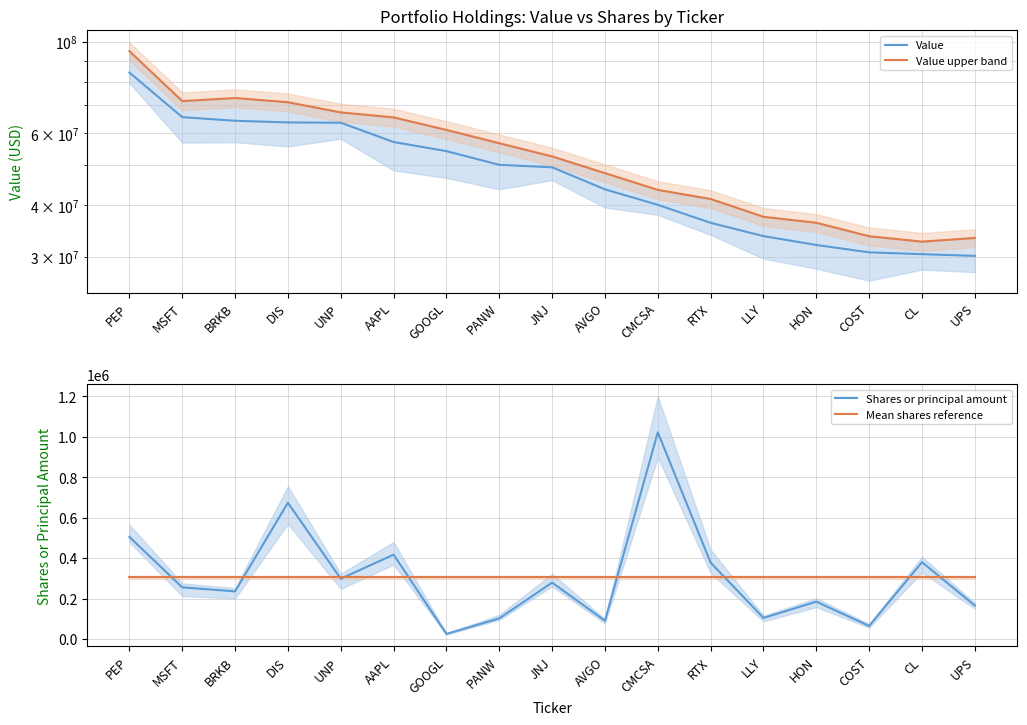

Rank the series by their maximum value, from highest to lowest.

Value upper band, Value, Shares or principal amount, Mean shares reference